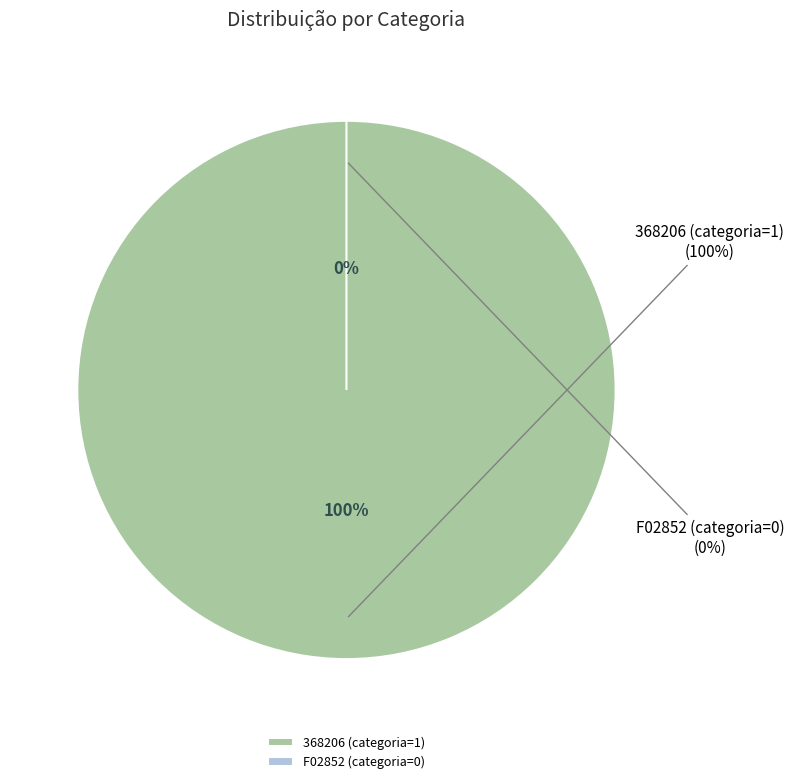

What percentage is the 368206 (categoria=1) slice, to the nearest percent?

100%